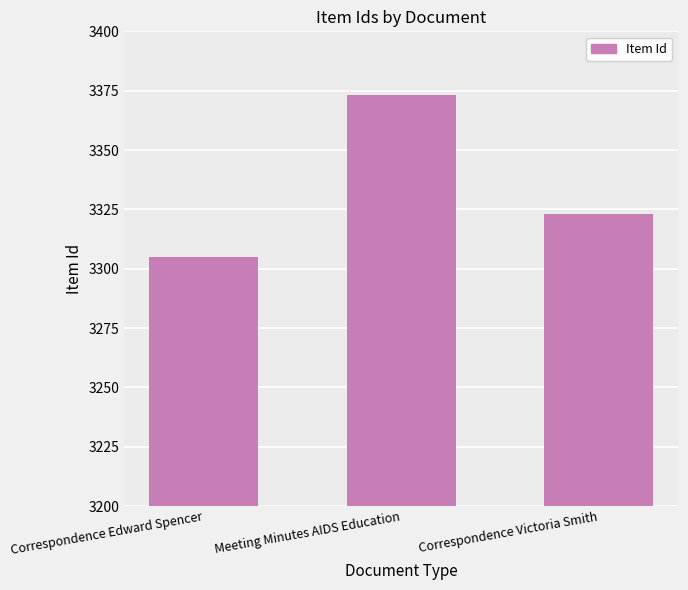

At which label is the value closest to 3339?

Correspondence Victoria Smith